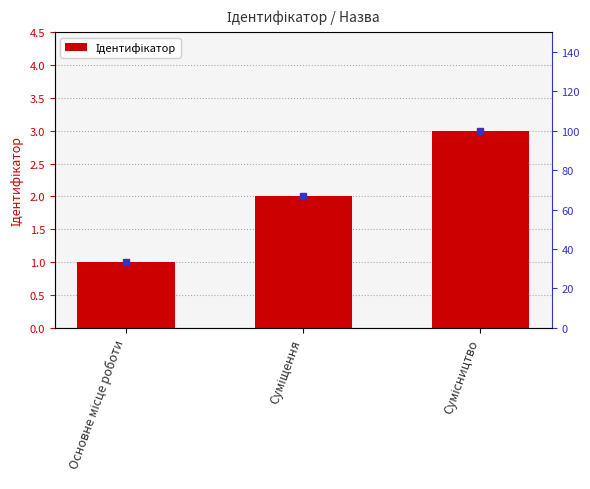

Which label corresponds to the smallest value in the chart?

Основне місце роботи